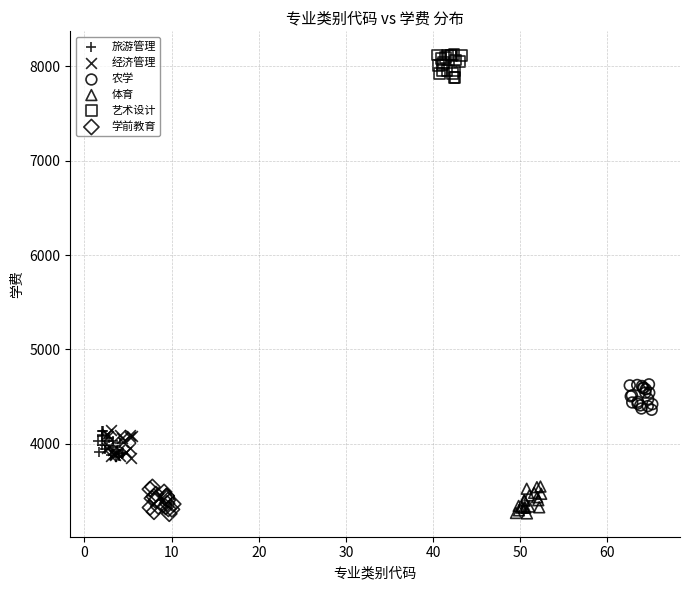

Which series contains the highest Y value?

艺术设计